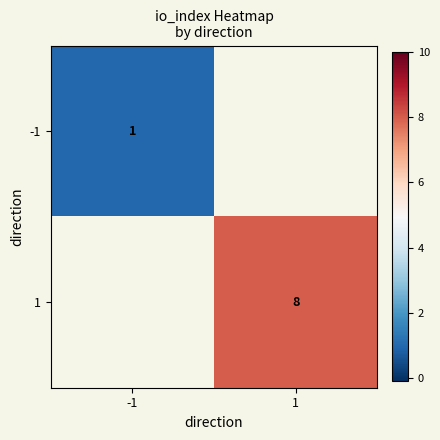

At how many categories does at least one series exceed 6?

1